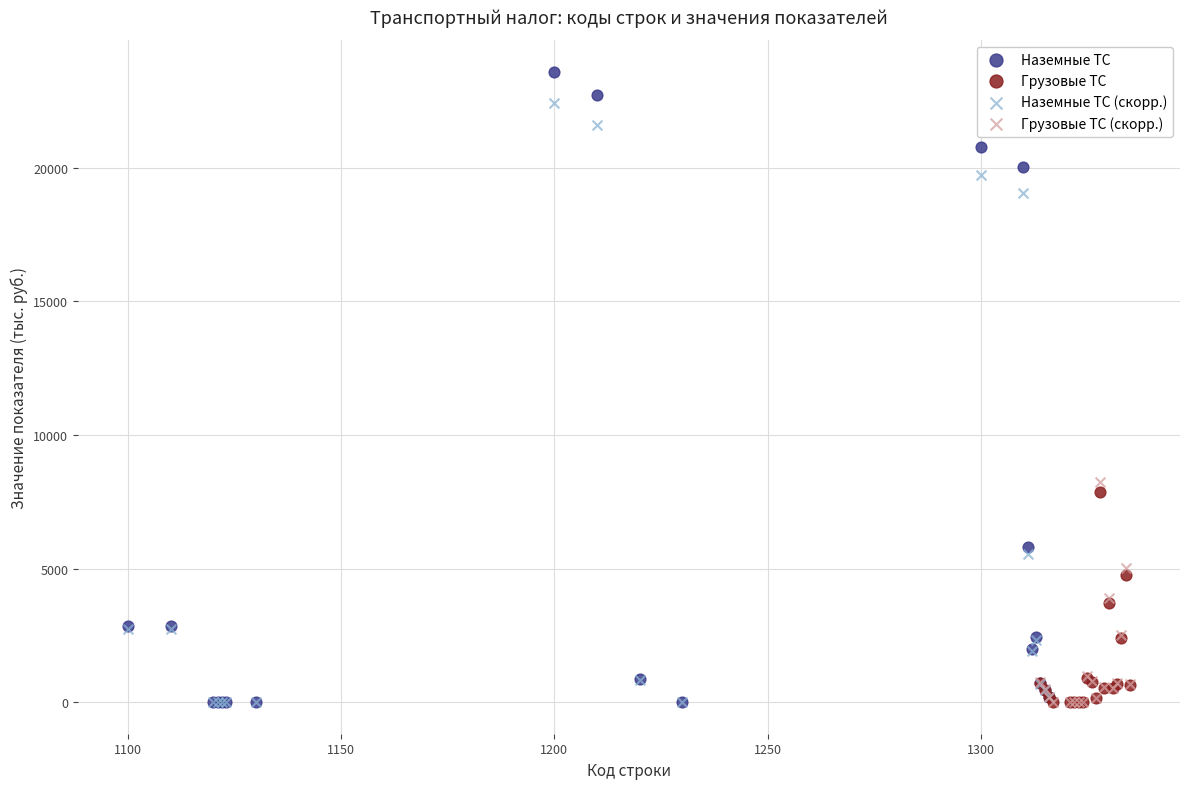

Which series contains the highest Y value?

Наземные ТС